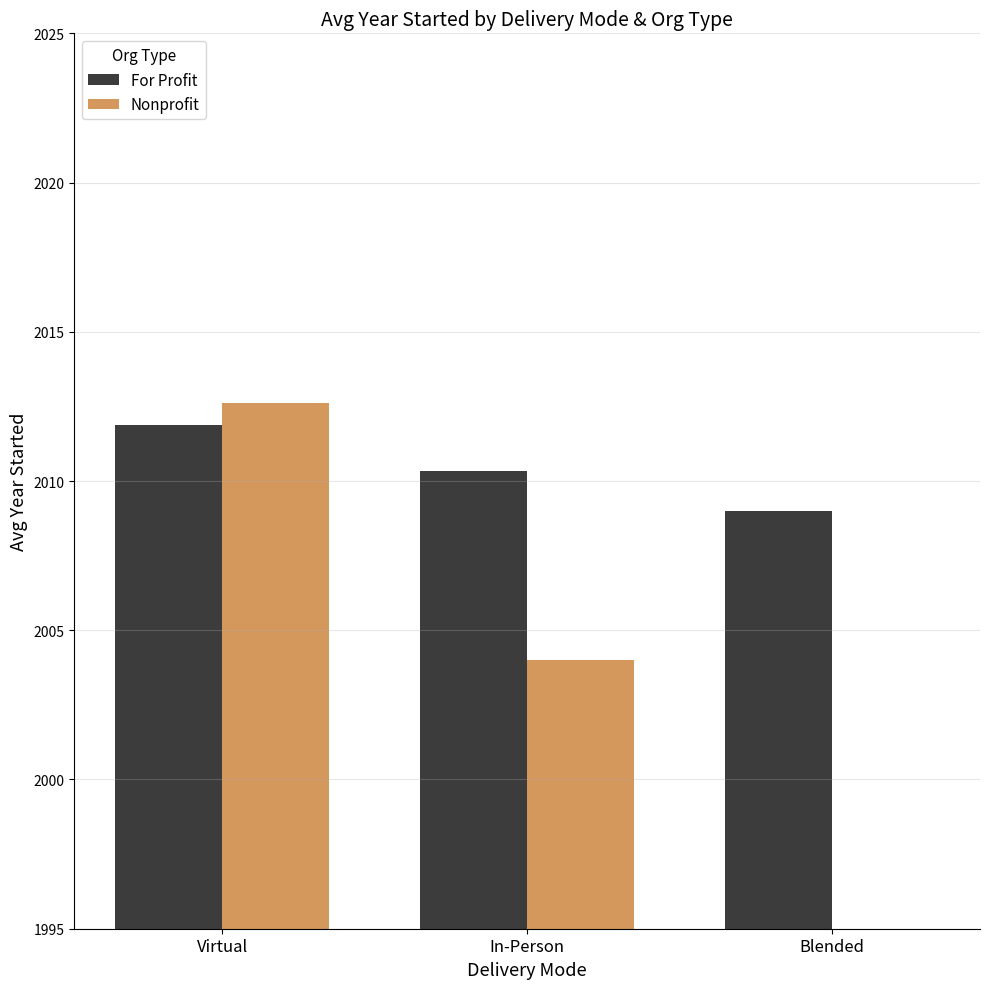

How many groups of bars are there?

3